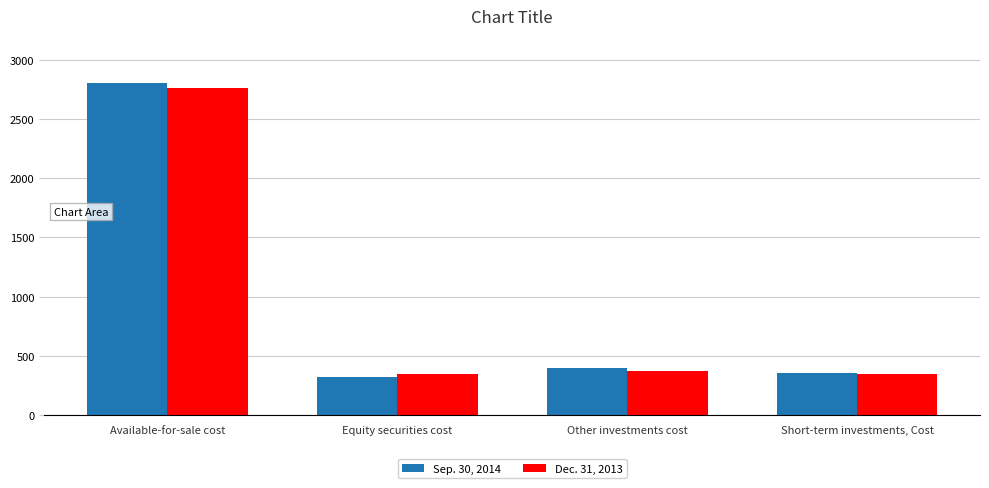

How many groups of bars are there?

4